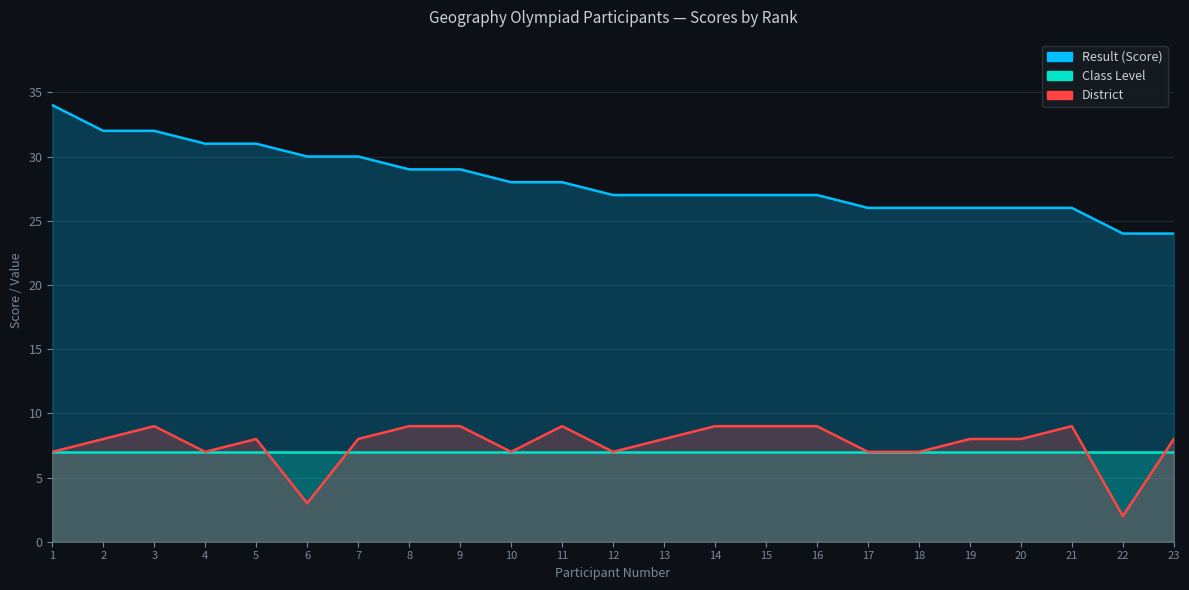

What is the total value across all series at 19?

34